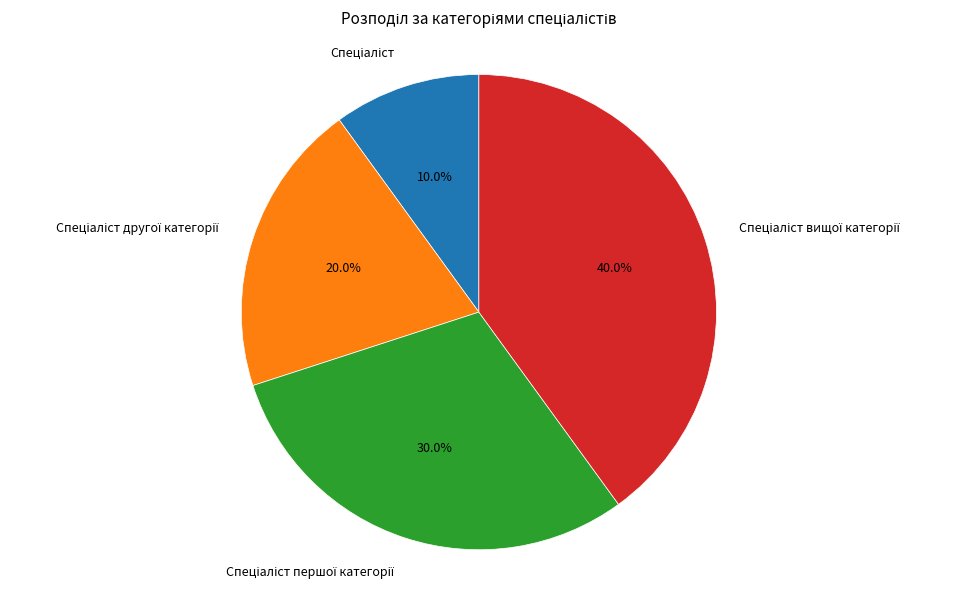

Is there a majority slice in this chart?

No